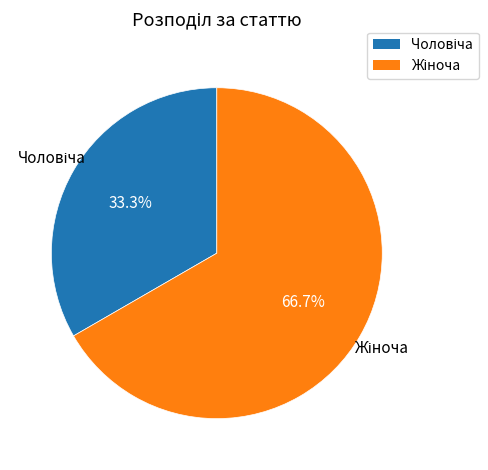

Is there a majority slice in this chart?

Yes